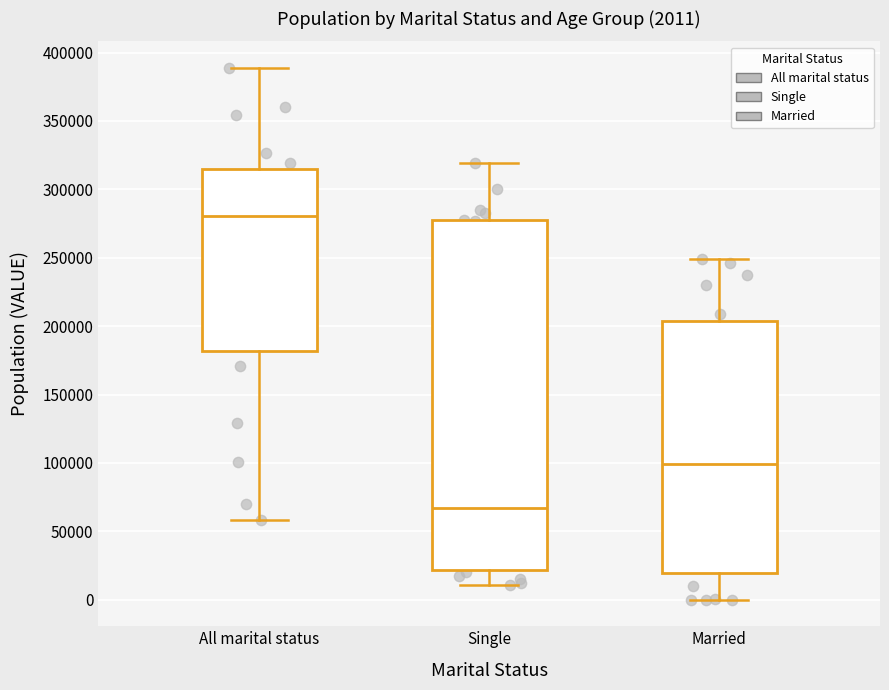

Which box is the tallest, from its lower edge to its upper edge?

Single